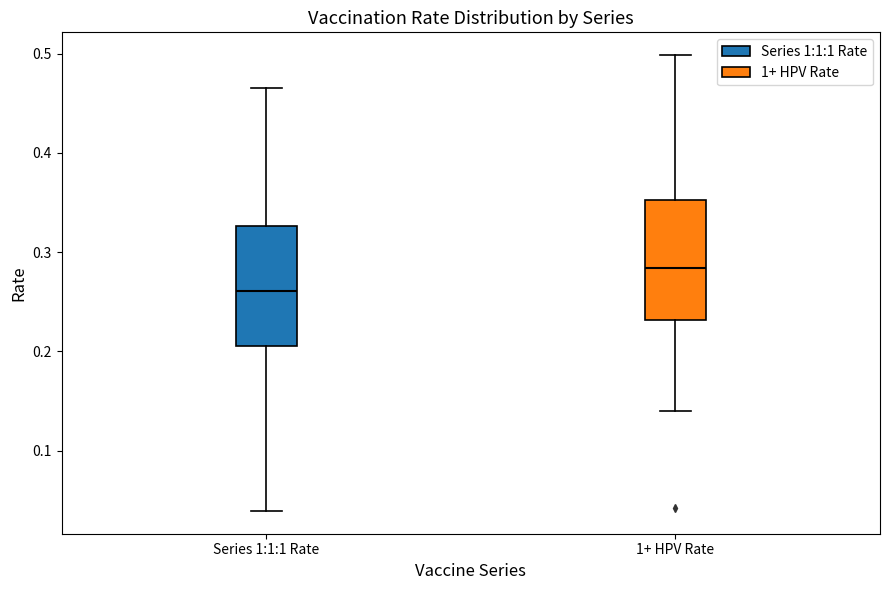

Which box's median line is the lowest?

Series 1:1:1 Rate